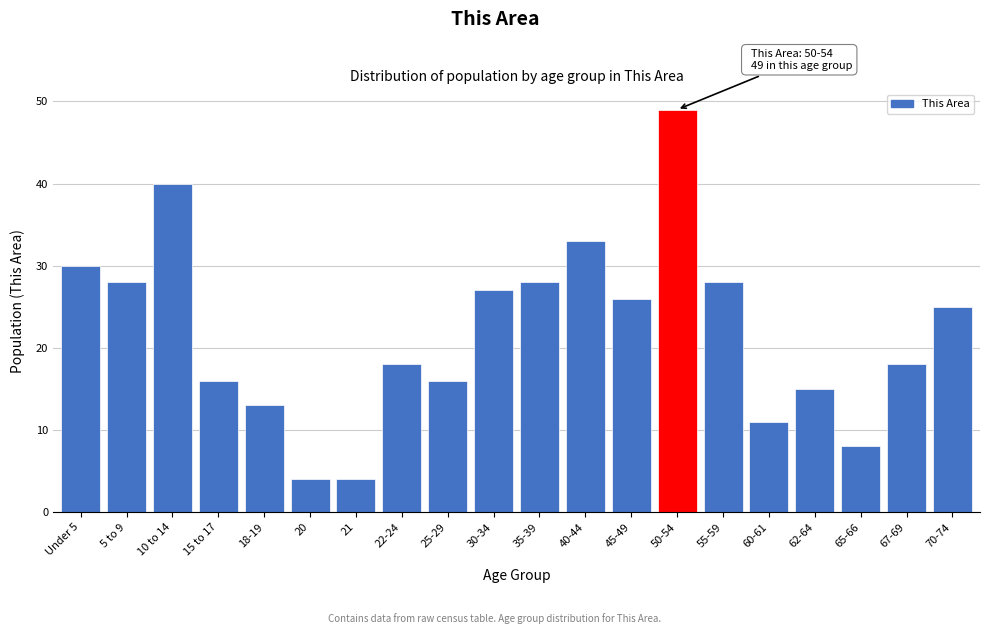

Reading left to right, what are all the values shown in this chart?

30	28	40	16	13	4	4	18	16	27	28	33	26	49	28	11	15	8	18	25